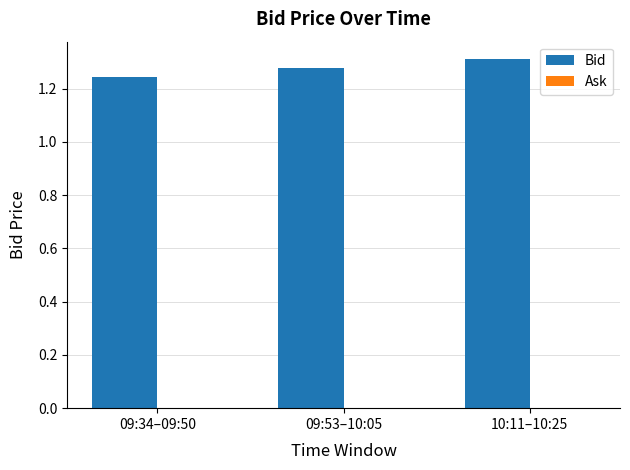

What is the label of the 1st bar from the left?

09:34–09:50